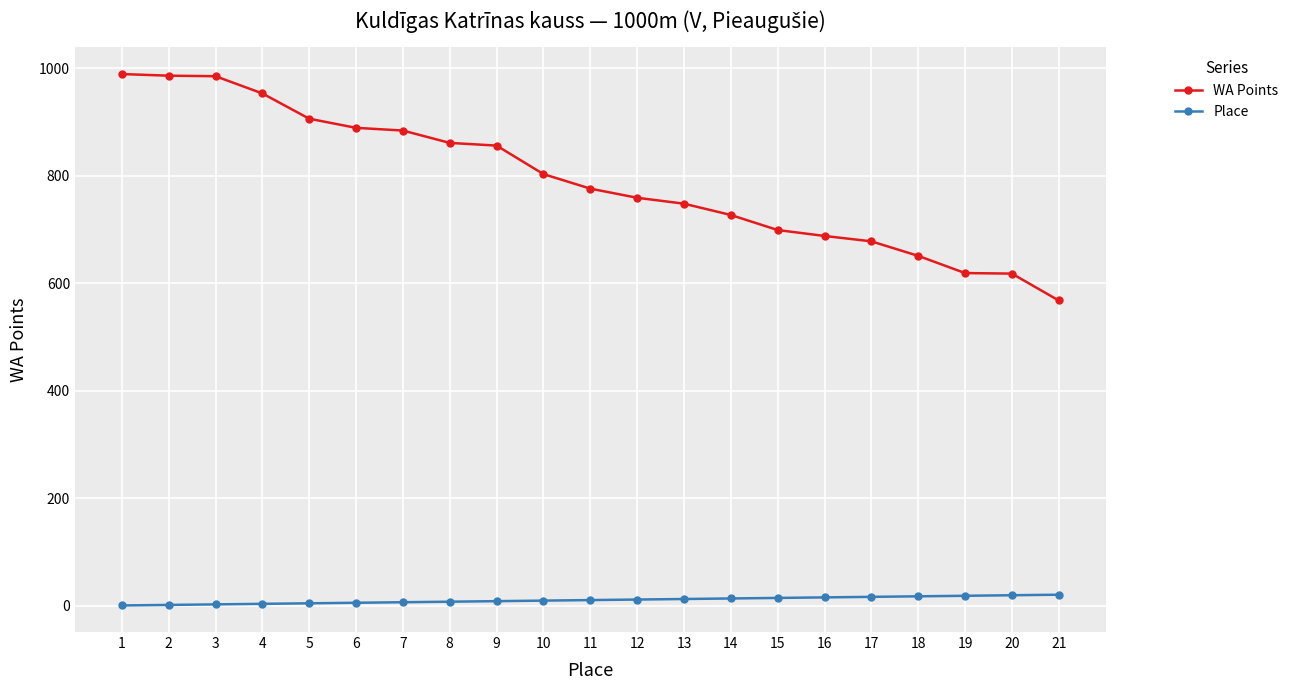

True or false: Place and WA Points cross at least once.

False